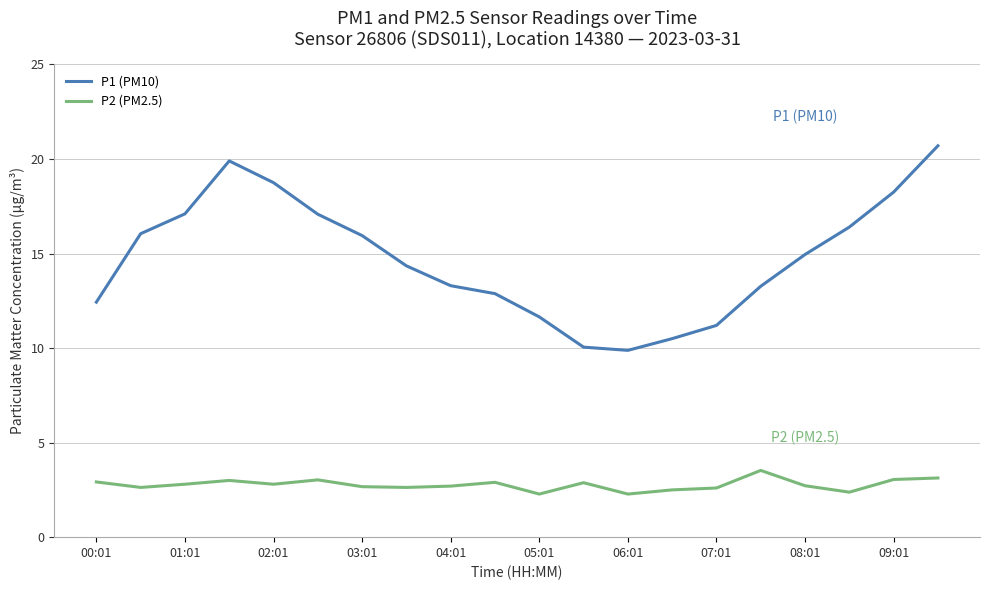

List the series in order of their peak value, highest first.

P1 (PM10), P2 (PM2.5)